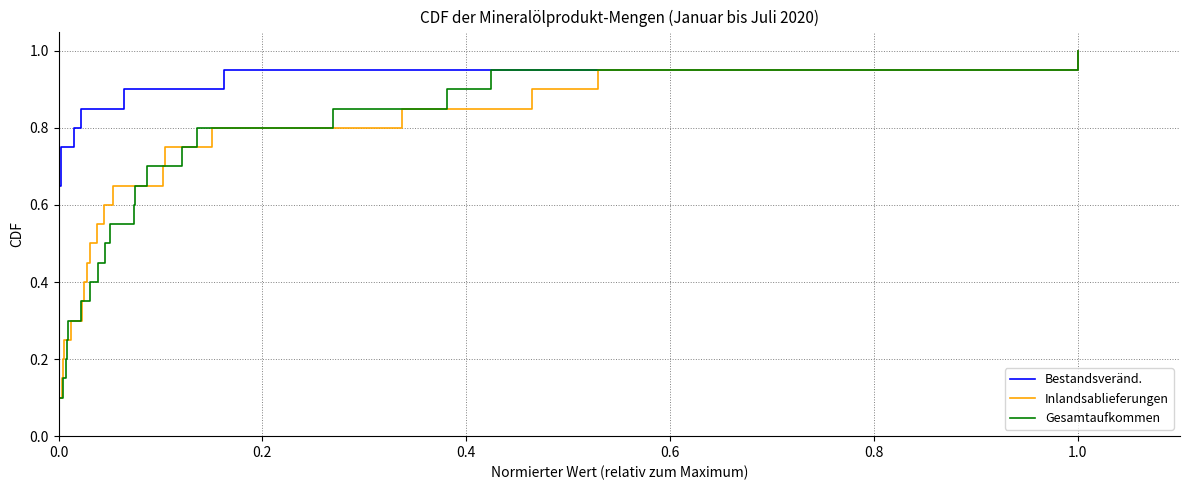

What is the difference between the second highest and second lowest values in the Inlandsablieferungen series?

0.8